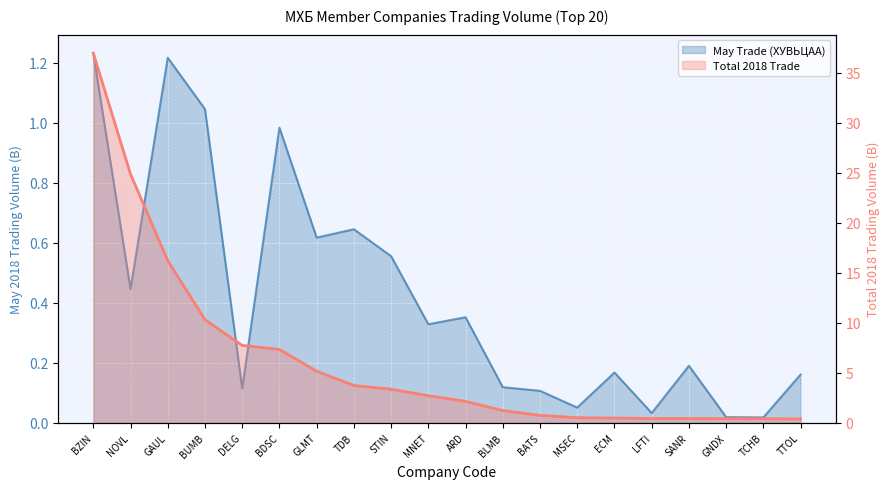

At which category does May Trade (ХУВЬЦАА) reach its first local valley?

NOVL